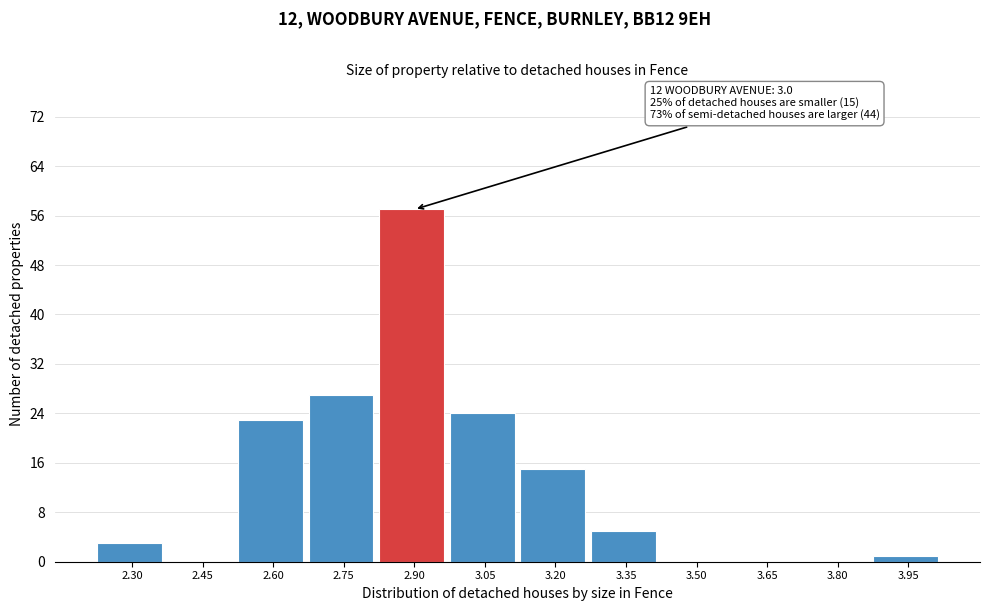

Reading left to right, what are all the values shown in this chart?

2.30=3	2.45=0	2.60=23	2.75=27	2.90=57	3.05=24	3.20=15	3.35=5	3.50=0	3.65=0	3.80=0	3.95=1